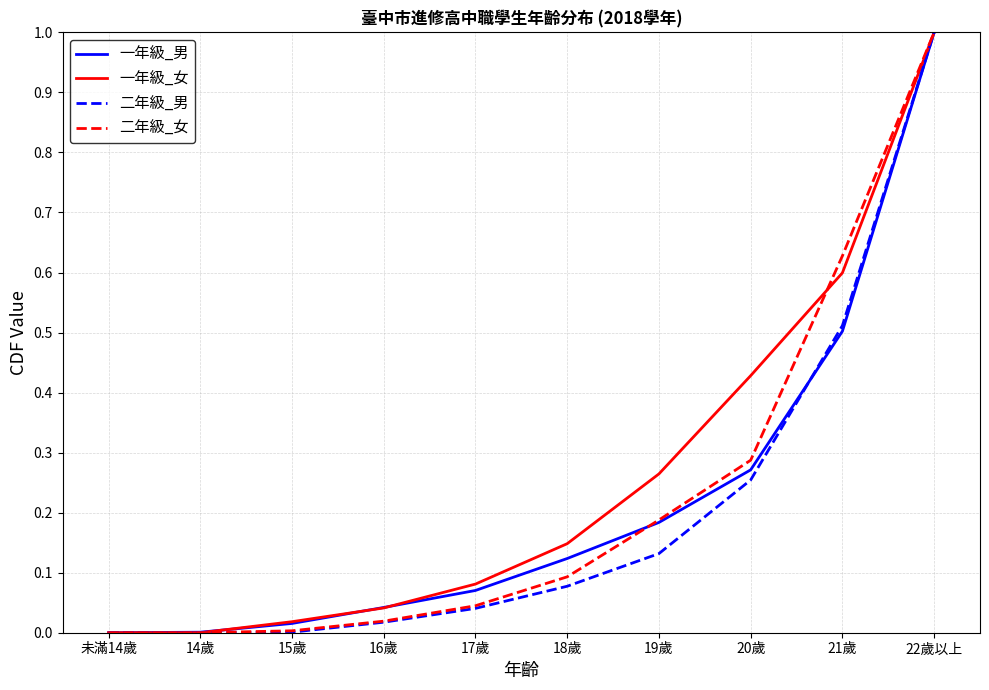

At which category is the sum across all series the highest?

22歲以上